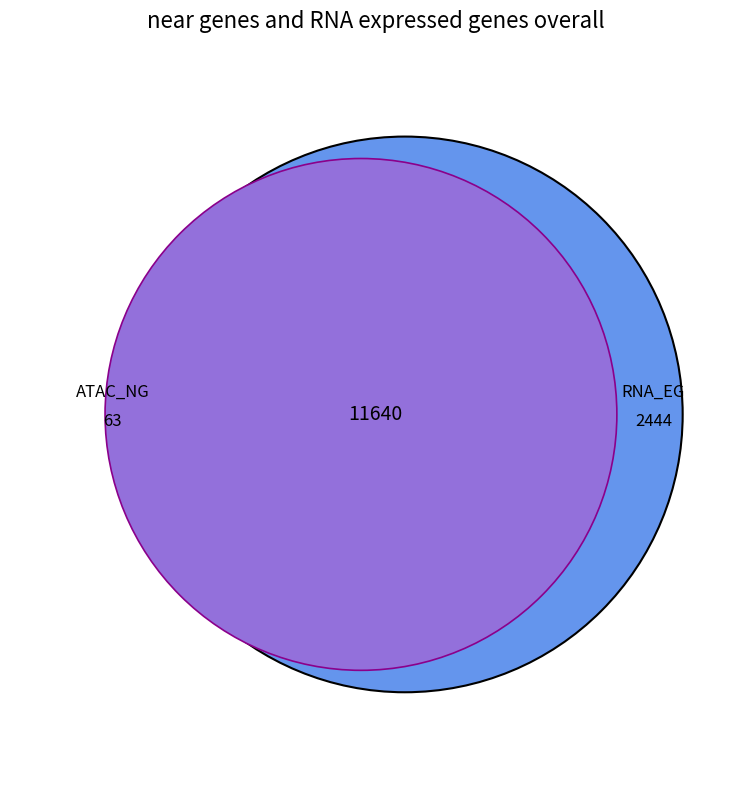

Does 32 account for over 50% of the chart?

No